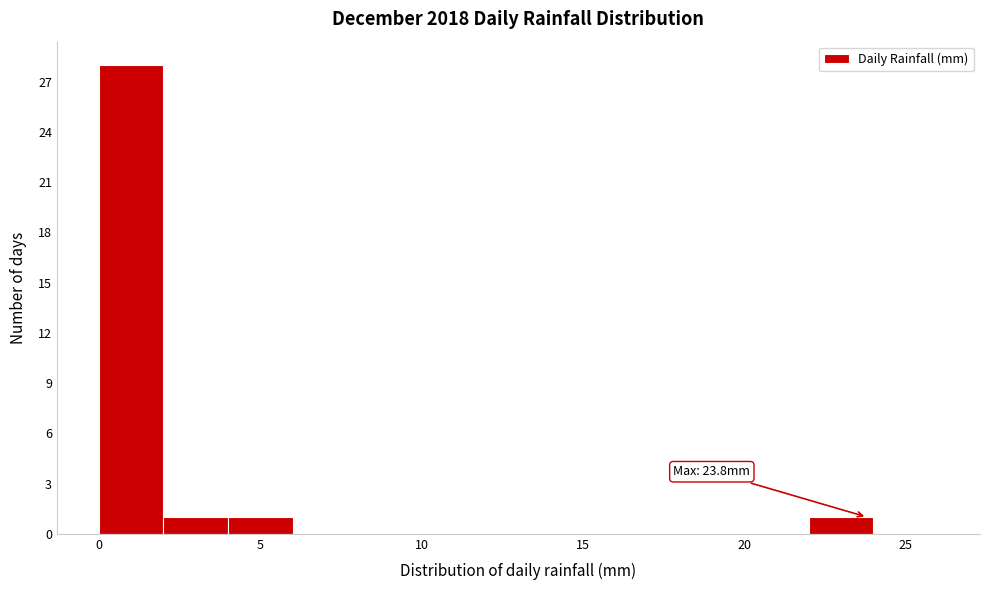

Over which range of the x-axis is the bar tallest?

0 to 2